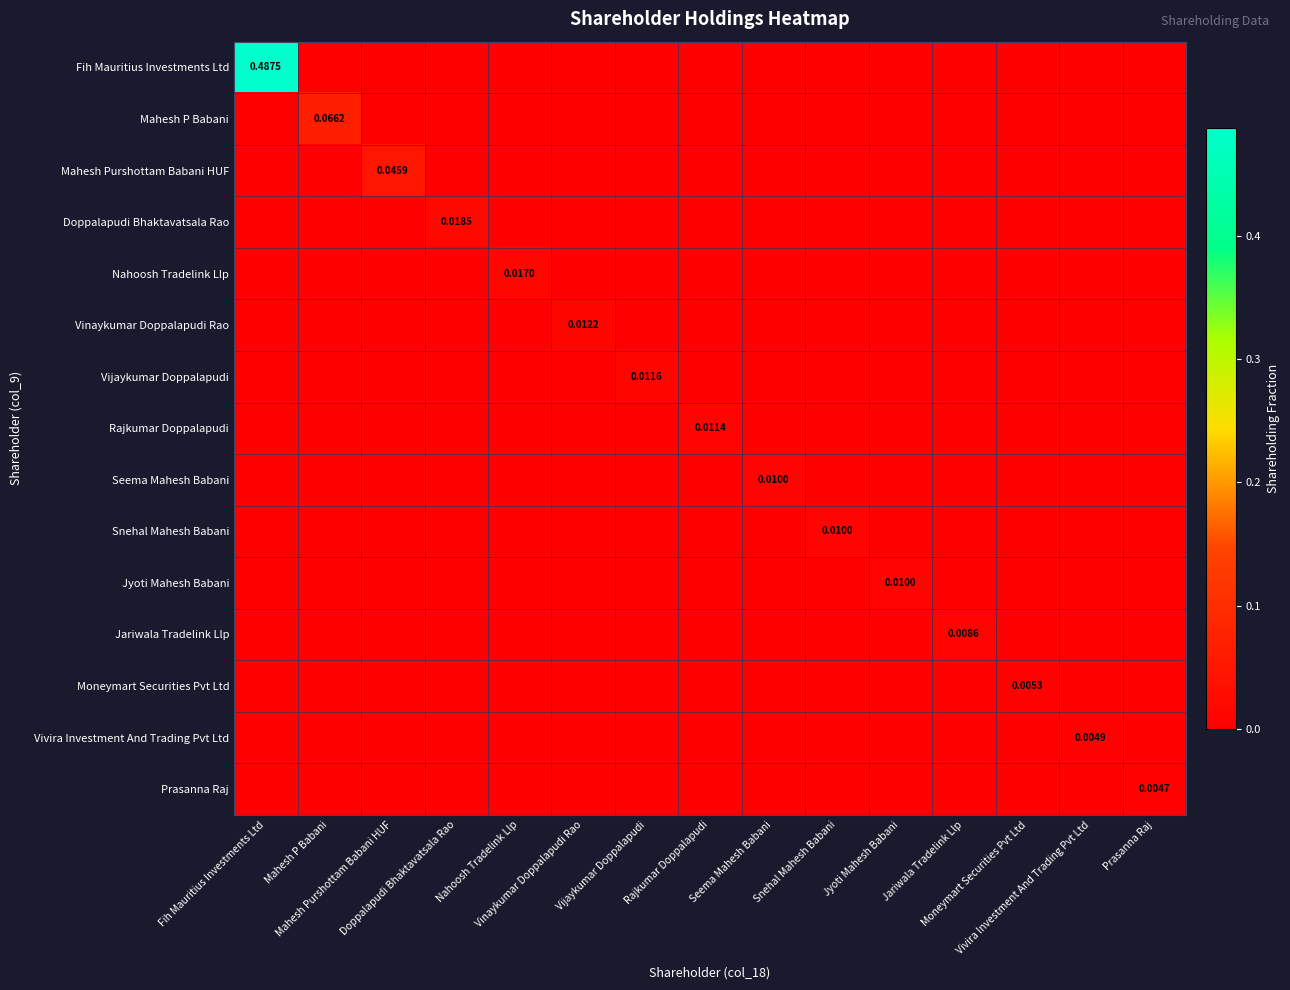

Which has a higher value, Mahesh P Babani or Doppalapudi Bhaktavatsala Rao?

Mahesh P Babani